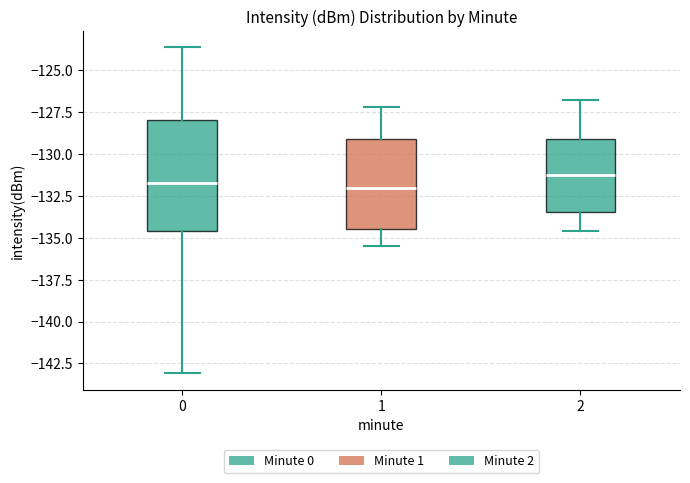

Comparing the boxes themselves (not the whiskers), which one is the tallest?

0